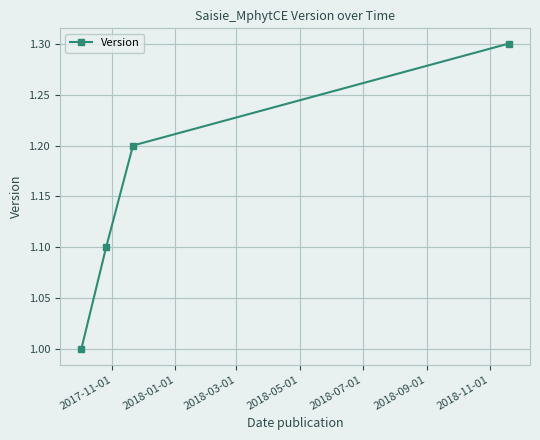

Reading left to right, transcribe all the data shown in this chart.

1.0	1.1	1.2	1.3